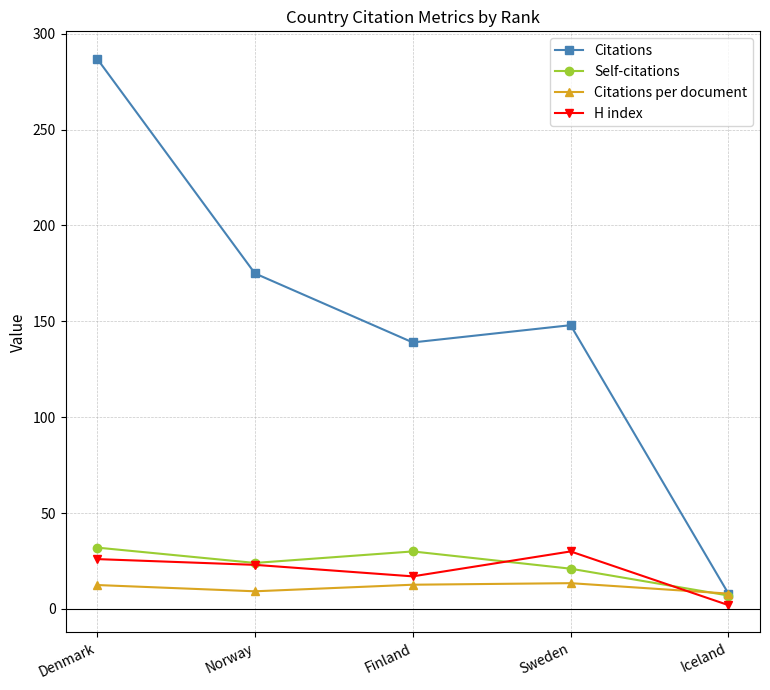

In Self-citations, how many points are lower than both neighbors (excluding endpoints)?

1